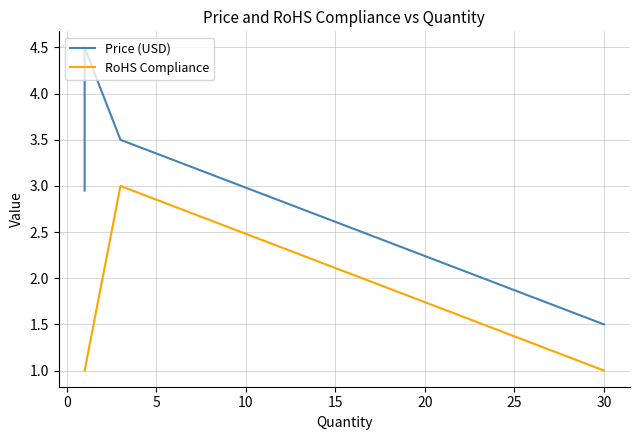

True or false: Price (USD) and RoHS Compliance cross at least once.

False